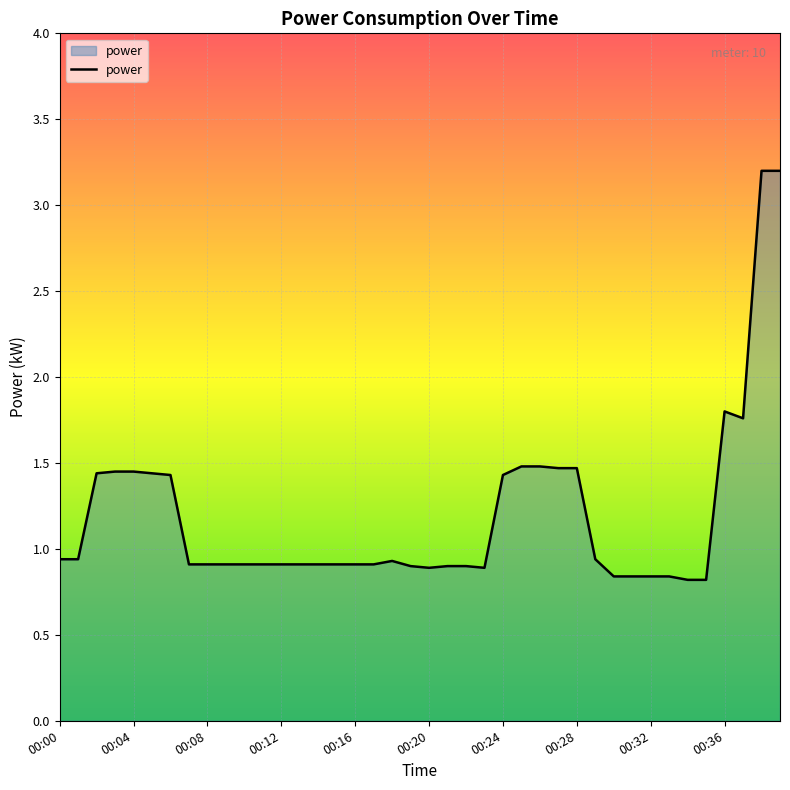

What is the minimum value shown in the chart?

0.8